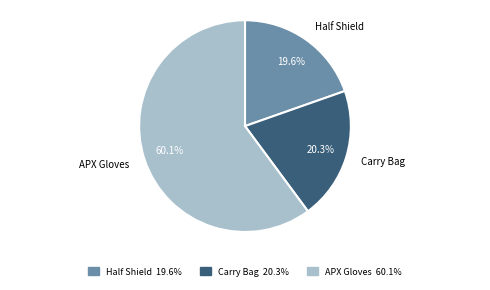

Approximately how many times larger is the value at Carry Bag compared to Half Shield?

1.0